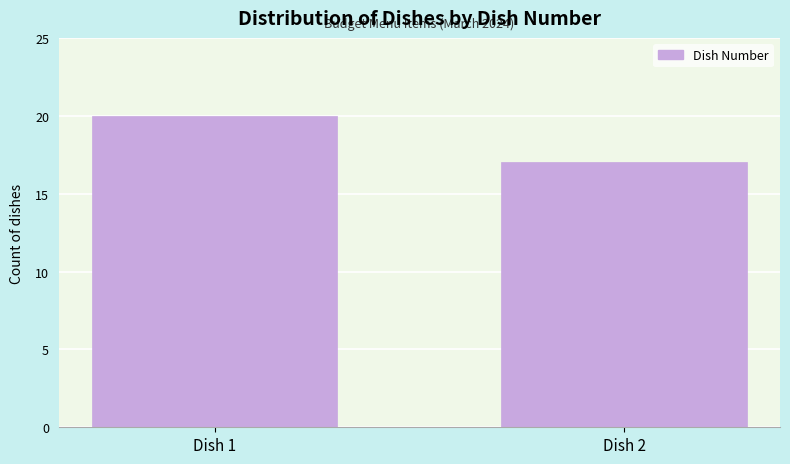

Reading right to left, extract all data points from this chart.

Dish 2=17	Dish 1=20